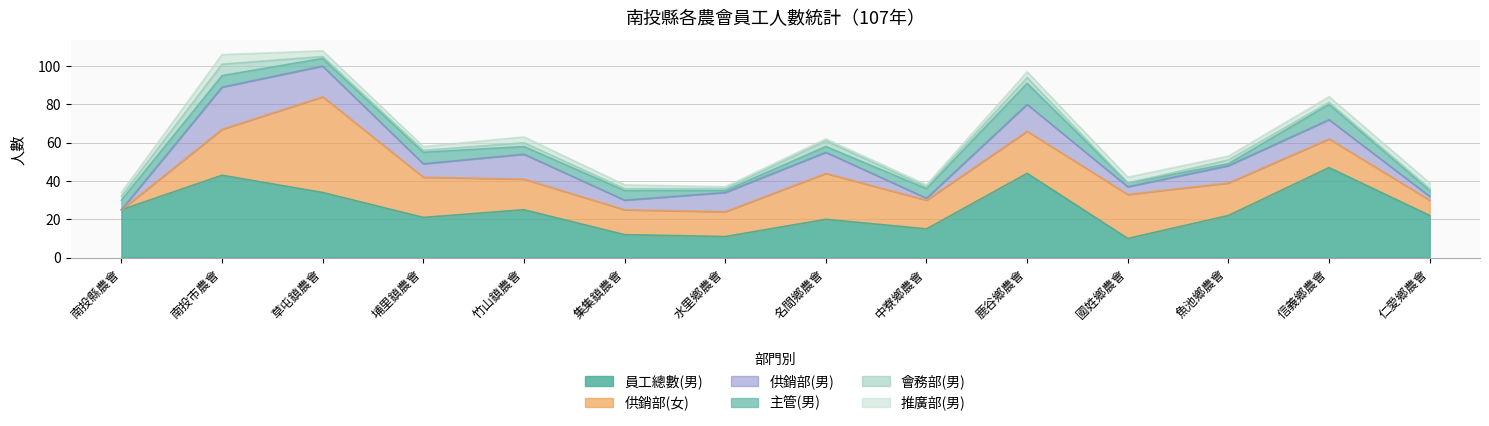

True or false: 供銷部(男) and 供銷部(女) intersect in this chart.

False